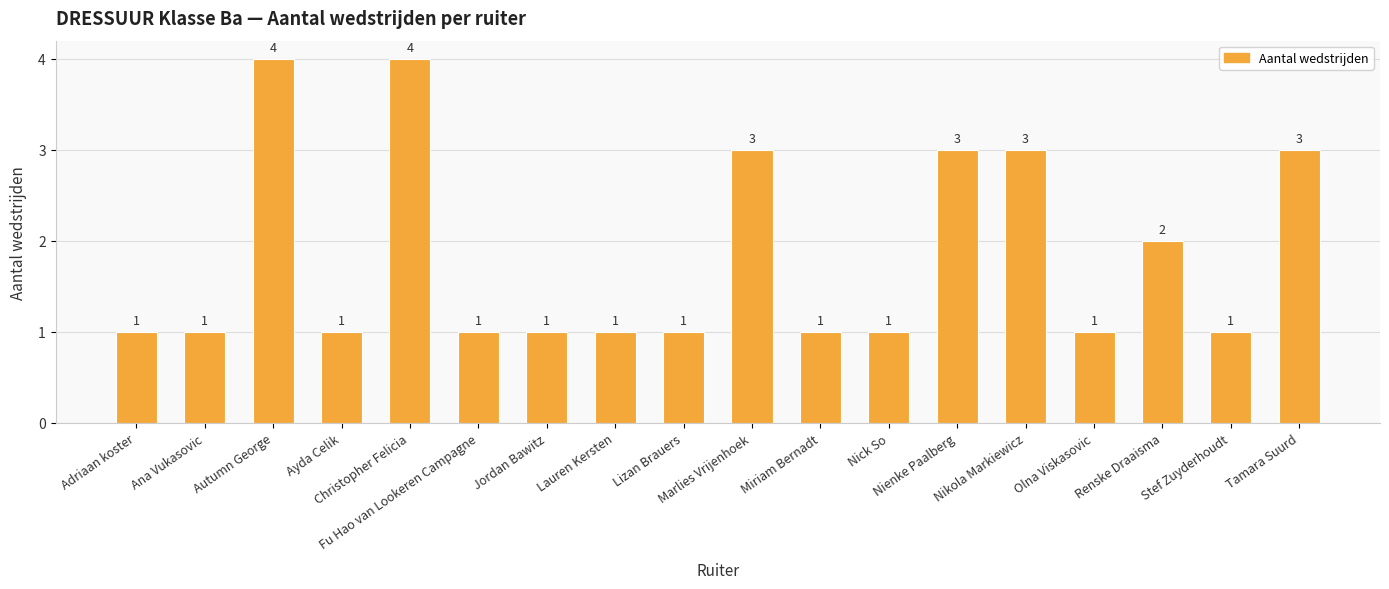

What is the greatest value displayed?

4